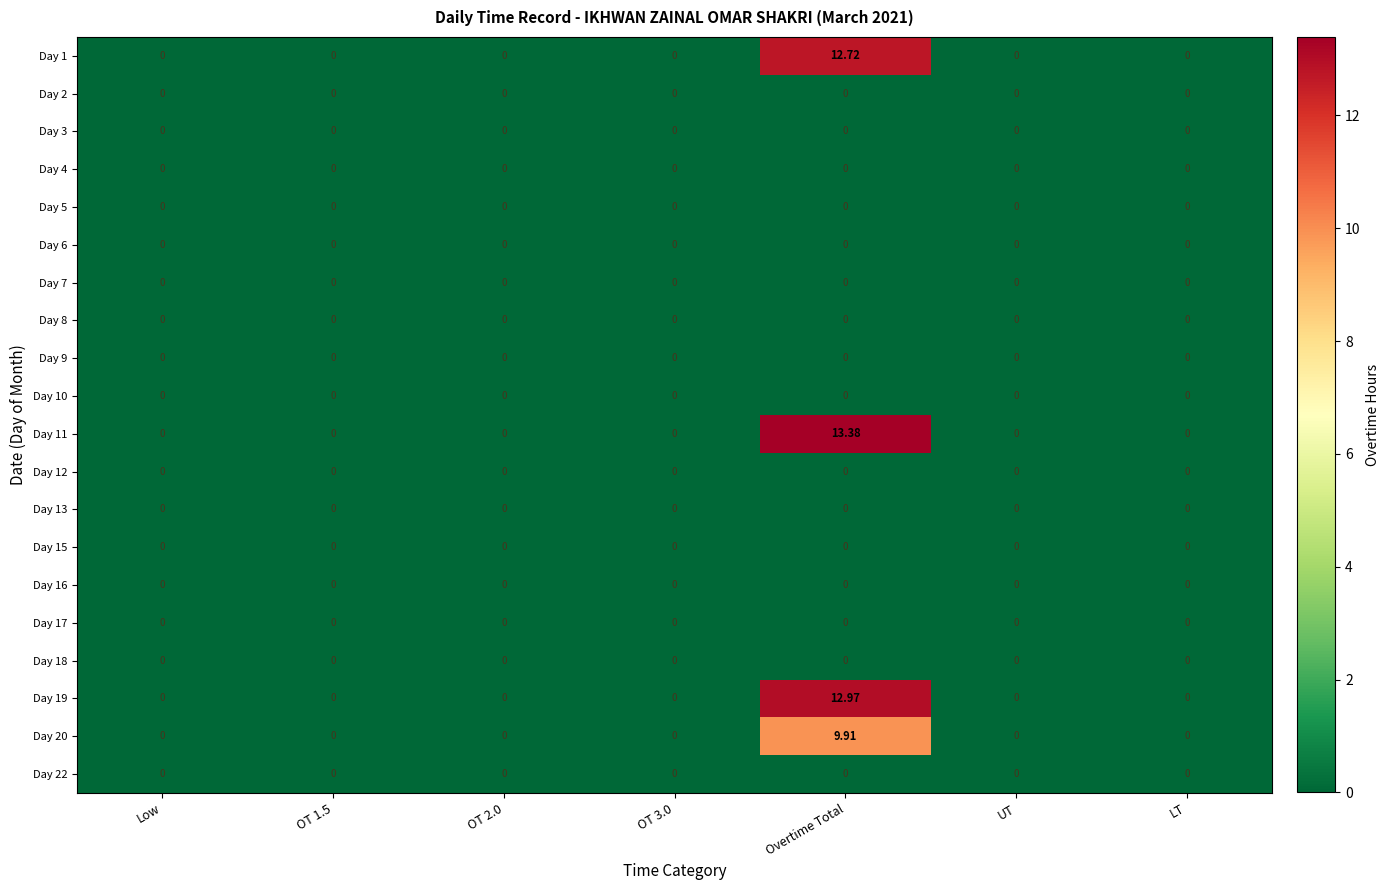

At which category is the sum across all series the highest?

Overtime Total